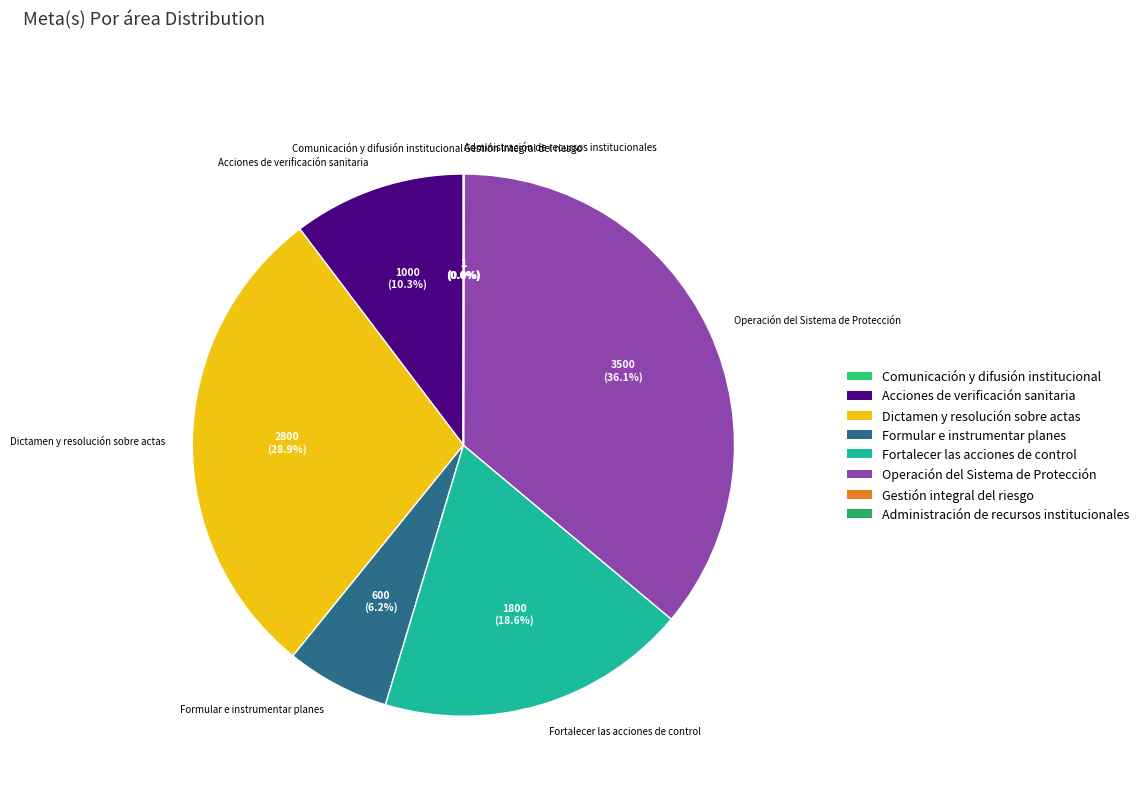

Is it true that Fortalecer las acciones de control is 28% of the pie?

False